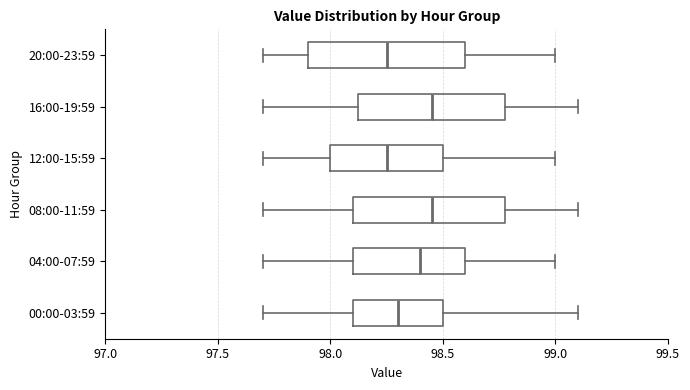

Reading bottom to top, read every box against the x-axis: the position of its median line, the range the box covers, and the ends of its whiskers. The values are not printed on the chart, so give them approximately, as read against the axis.

00:00-03:59: median 98.30, box 98.10 to 98.50, whiskers 97.70 to 99.10
04:00-07:59: median 98.40, box 98.10 to 98.60, whiskers 97.70 to 99.00
08:00-11:59: median 98.45, box 98.10 to 98.80, whiskers 97.70 to 99.10
12:00-15:59: median 98.25, box 98.00 to 98.50, whiskers 97.70 to 99.00
16:00-19:59: median 98.45, box 98.15 to 98.80, whiskers 97.70 to 99.10
20:00-23:59: median 98.25, box 97.90 to 98.60, whiskers 97.70 to 99.00